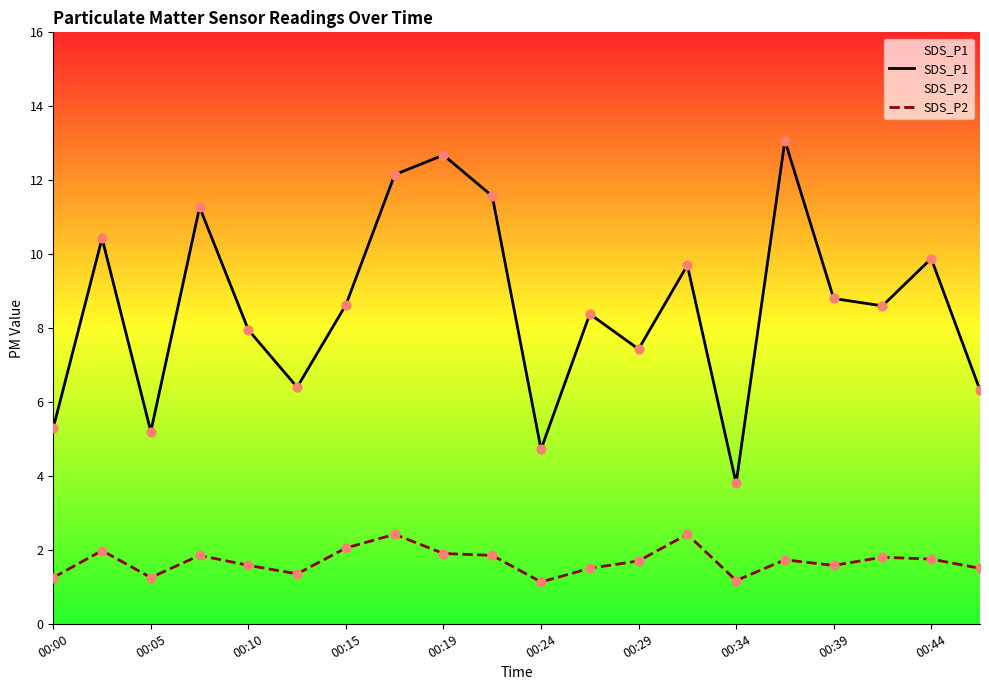

Which series has the largest Y range (max minus min)?

SDS_P1